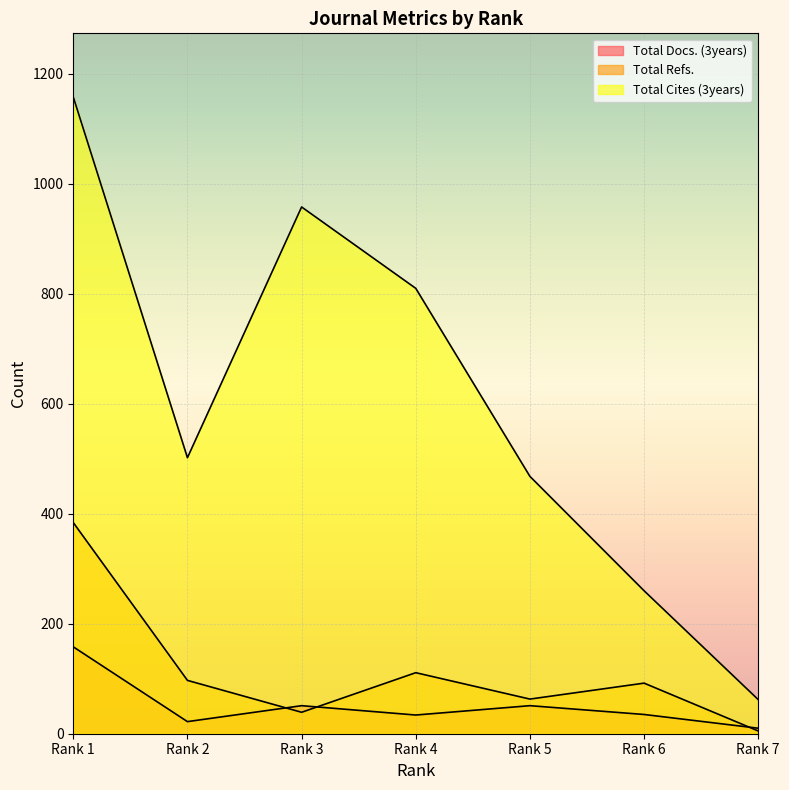

Where does the Total Cites (3years) series first go above 502?

Rank 1